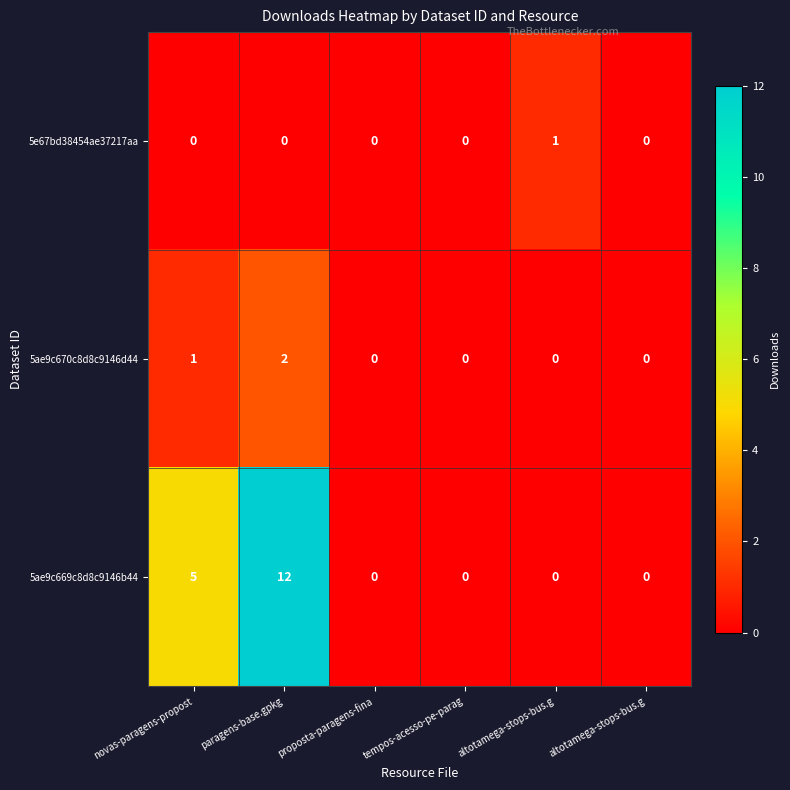

Rank the series by their maximum value, from lowest to highest.

5e67bd38454ae37217aa, 5ae9c670c8d8c9146d44, 5ae9c669c8d8c9146b44